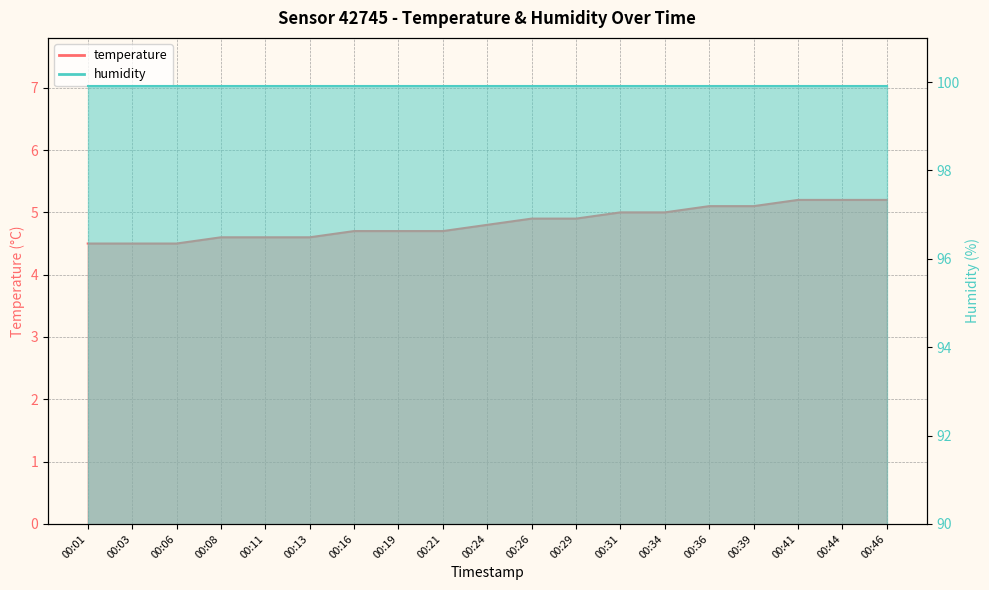

Reading left to right, what are all the values shown in this chart?

00:01=4.5	00:03=4.5	00:06=4.5	00:08=4.6	00:11=4.6	00:13=4.6	00:16=4.7	00:19=4.7	00:21=4.7	00:24=4.8	00:26=4.9	00:29=4.9	00:31=5.0	00:34=5.0	00:36=5.1	00:39=5.1	00:41=5.2	00:44=5.2	00:46=5.2